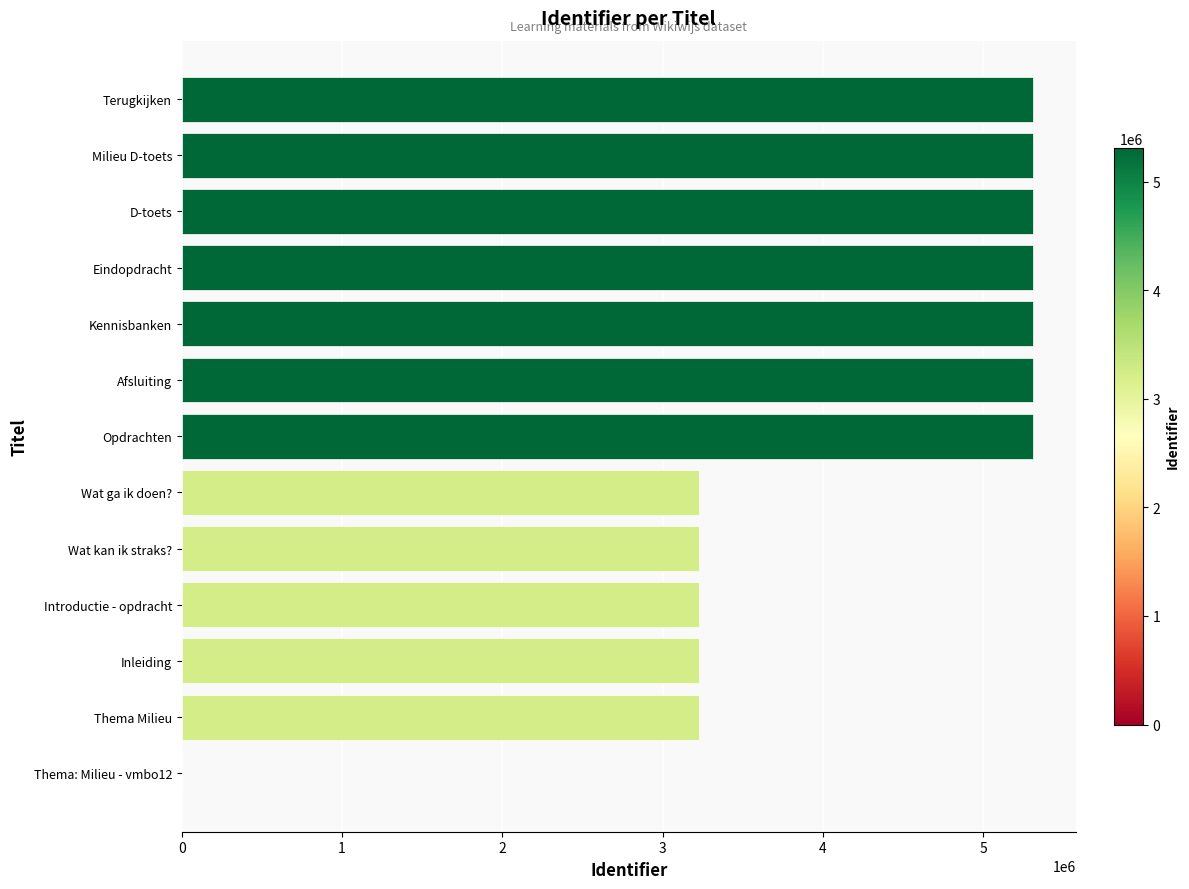

What is the sum of all values?

53306035